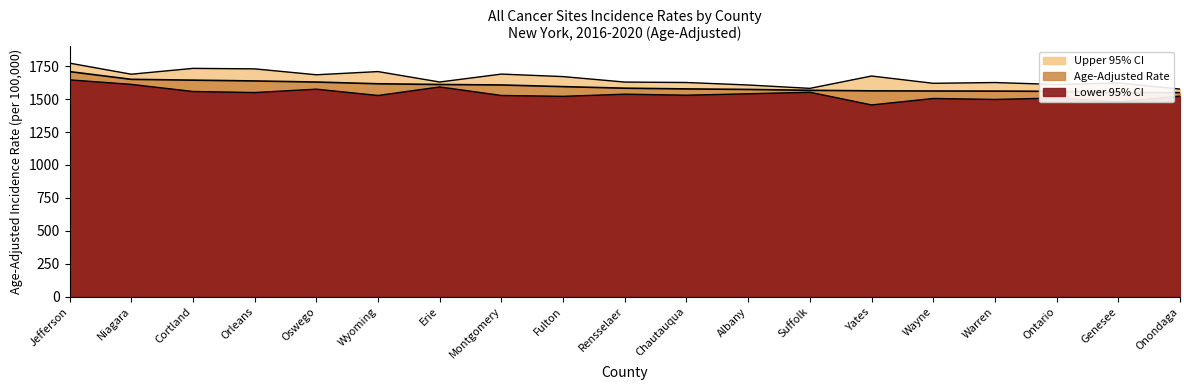

True or false: Upper 95% CI has more than 0 points higher than both neighbors.

True